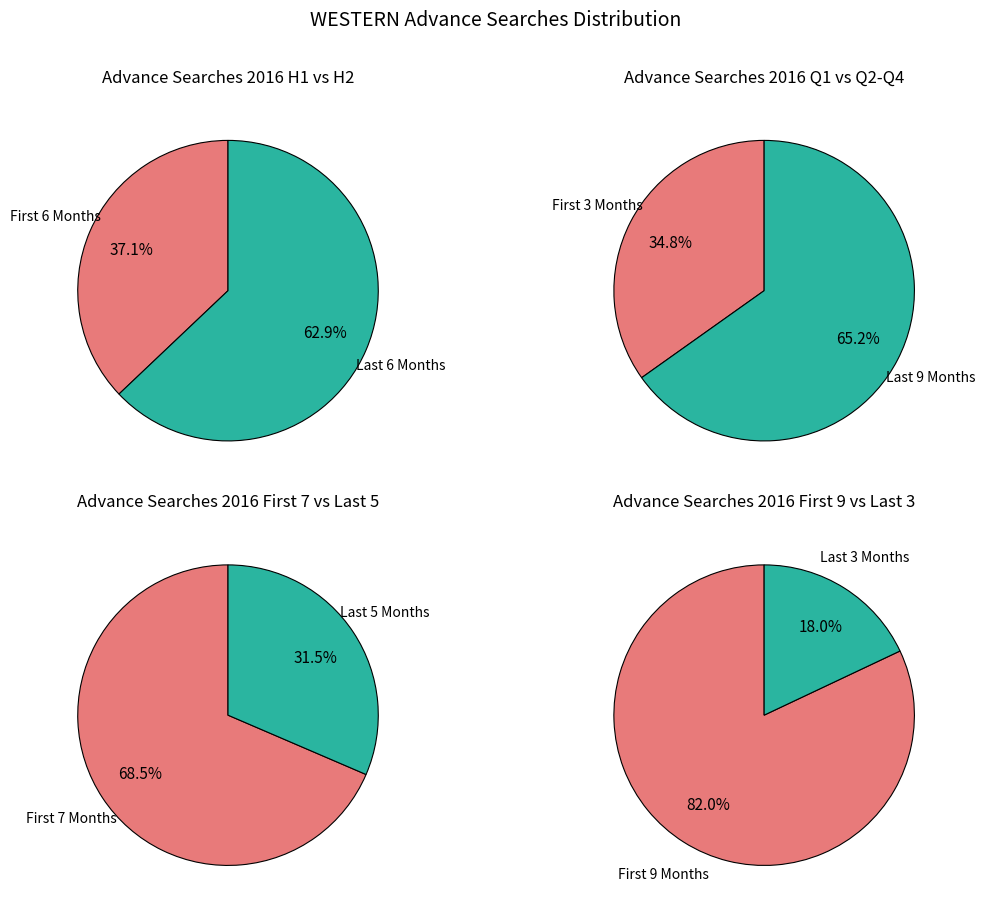

Does 2016-05 account for over 50% of the chart?

No